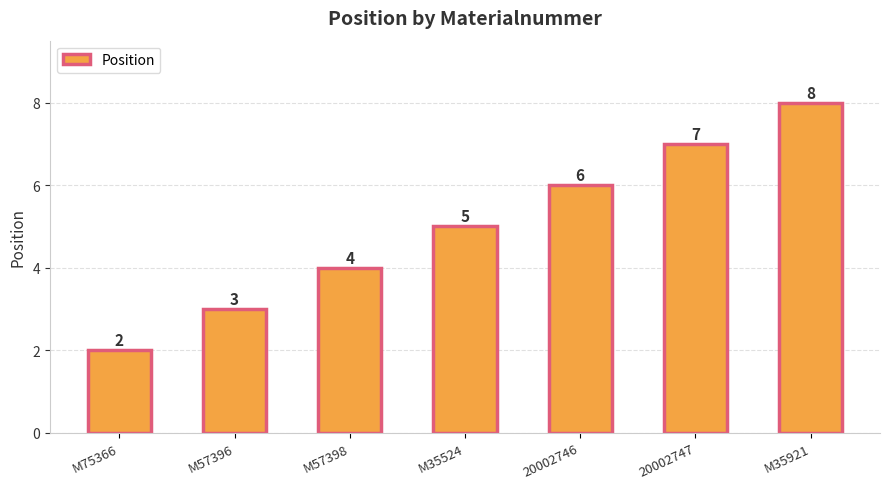

Rank the categories by value from highest to lowest.

M35921, 20002747, 20002746, M35524, M57398, M57396, M75366